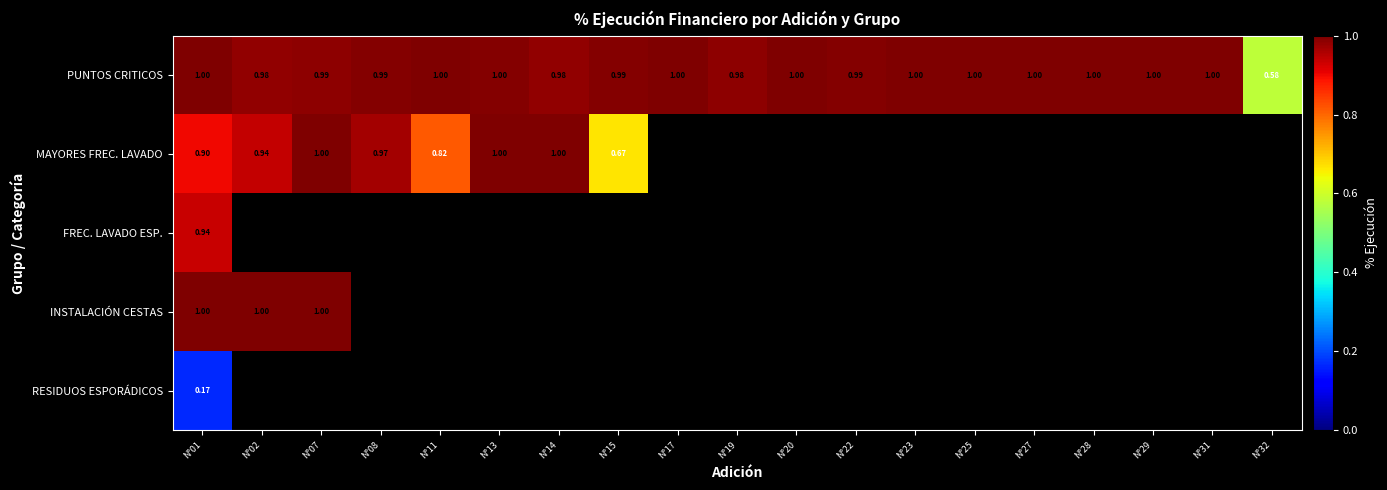

Between N°13 and N°32, which series saw the biggest shift?

PUNTOS CRITICOS